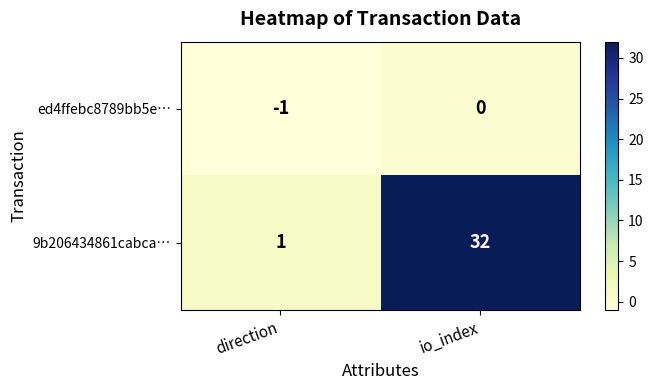

What is the maximum value shown in the chart?

32